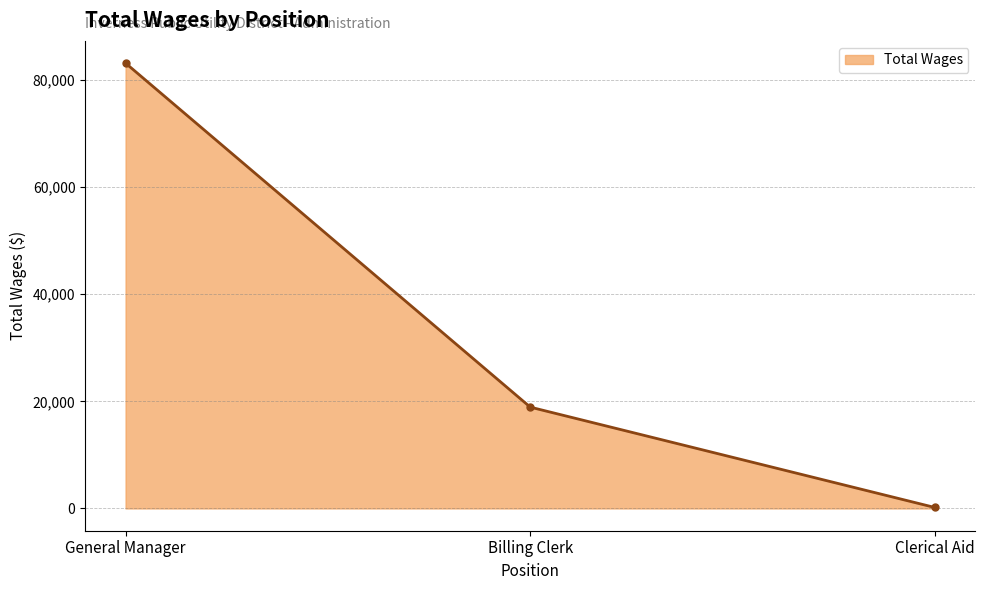

What is the label of the 3rd point from the right?

General Manager